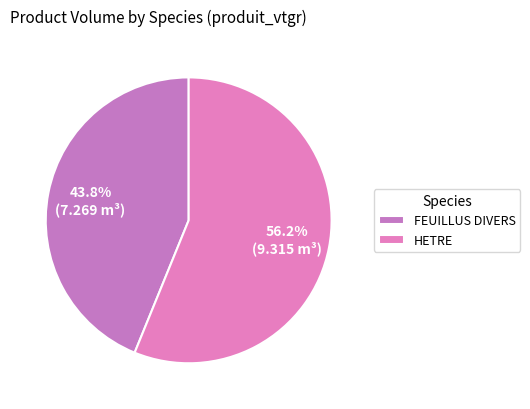

How much of the chart is everything except FEUILLUS DIVERS?

56.2%